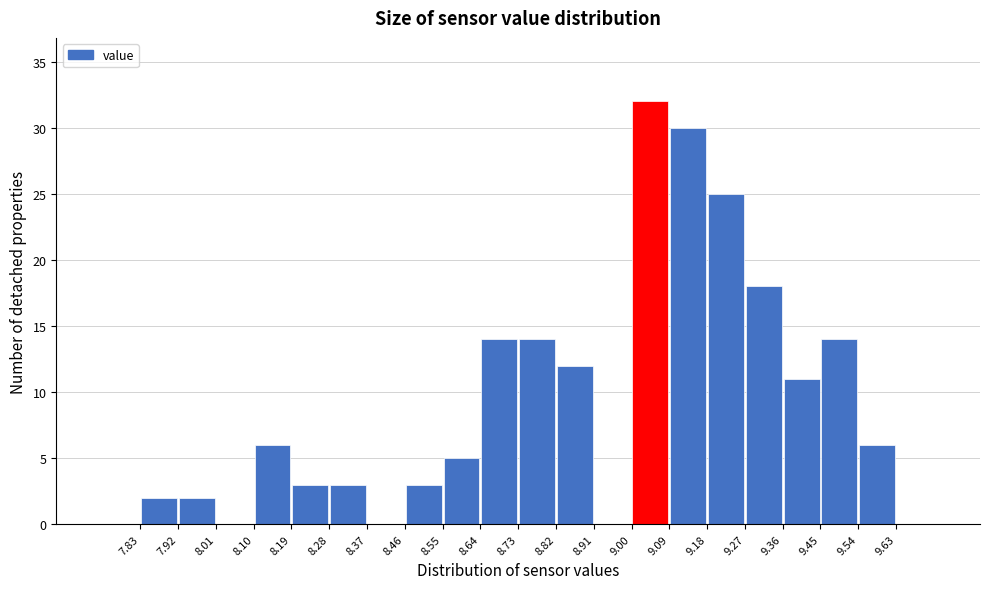

Reading left to right, list every bar in this chart as the range it spans on the x-axis followed by its height. The values are not printed on the chart, so give them approximately, as read against the axis.

7.83 to 7.92: 2
7.92 to 8.01: 2
8.01 to 8.10: 0
8.10 to 8.19: 6
8.19 to 8.28: 3
8.28 to 8.37: 3
8.37 to 8.46: 0
8.46 to 8.55: 3
8.55 to 8.64: 5
8.64 to 8.73: 14
8.73 to 8.82: 14
8.82 to 8.91: 12
8.91 to 9.00: 0
9.00 to 9.09: 32
9.09 to 9.18: 30
9.18 to 9.27: 25
9.27 to 9.36: 18
9.36 to 9.45: 11
9.45 to 9.54: 14
9.54 to 9.63: 6